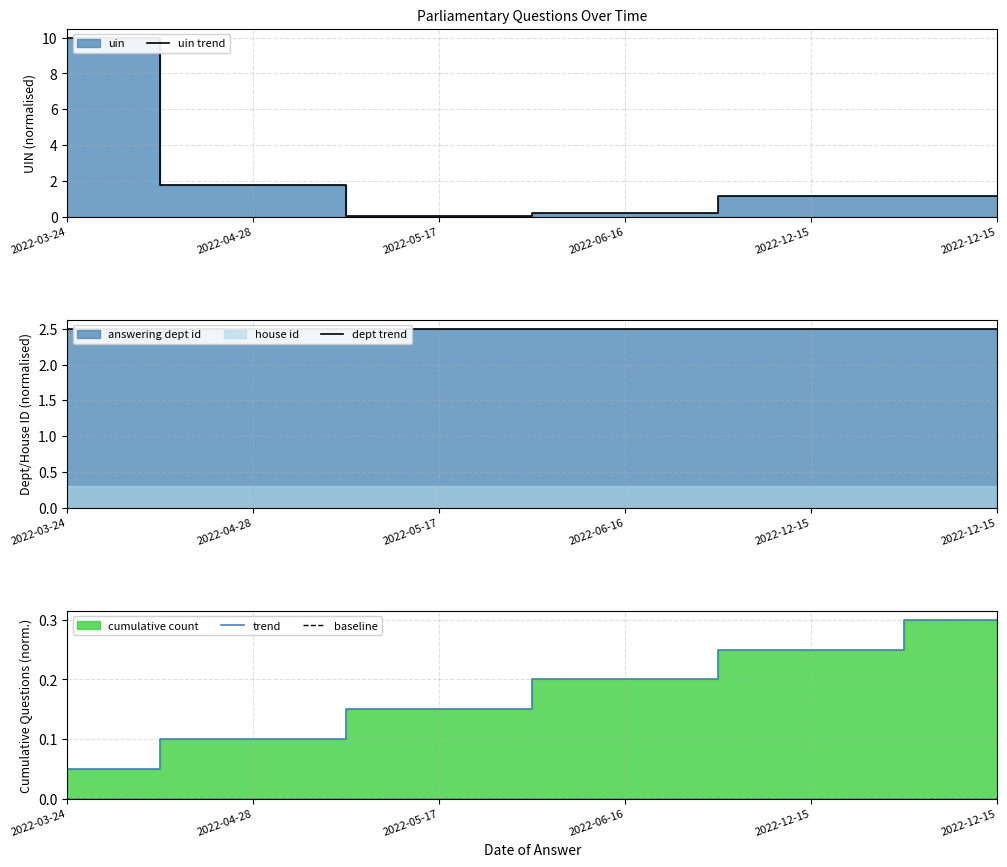

Where is the first local minimum for uin trend?

2022-05-17